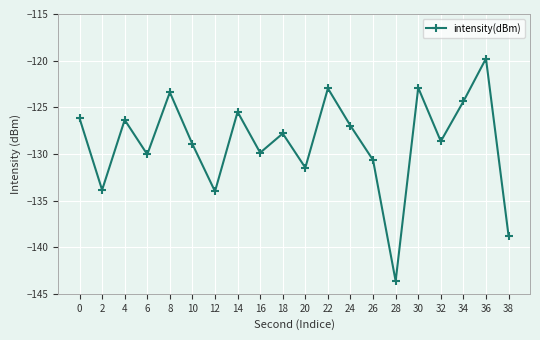

The chart shows a value of -63.8 at 10. True or false?

False